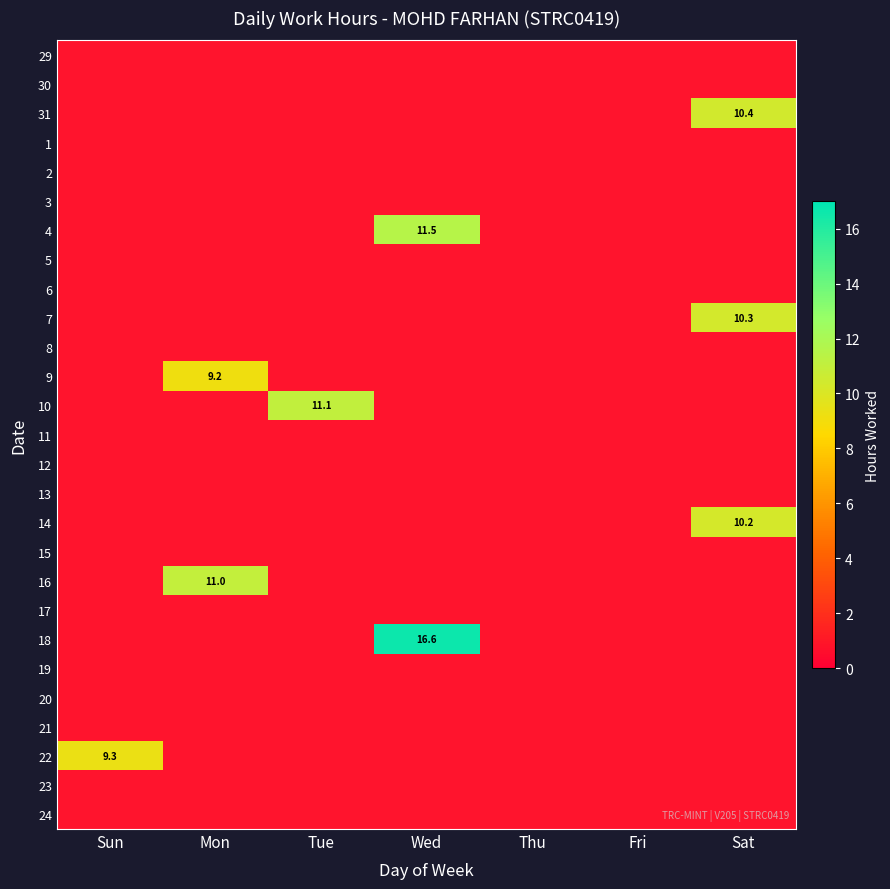

Rank the series at Mon from lowest to highest value.

29, 30, 31, 1, 2, 3, 4, 5, 6, 7, 8, 10, 11, 12, 13, 14, 15, 17, 18, 19, 20, 21, 22, 23, 24, 9, 16